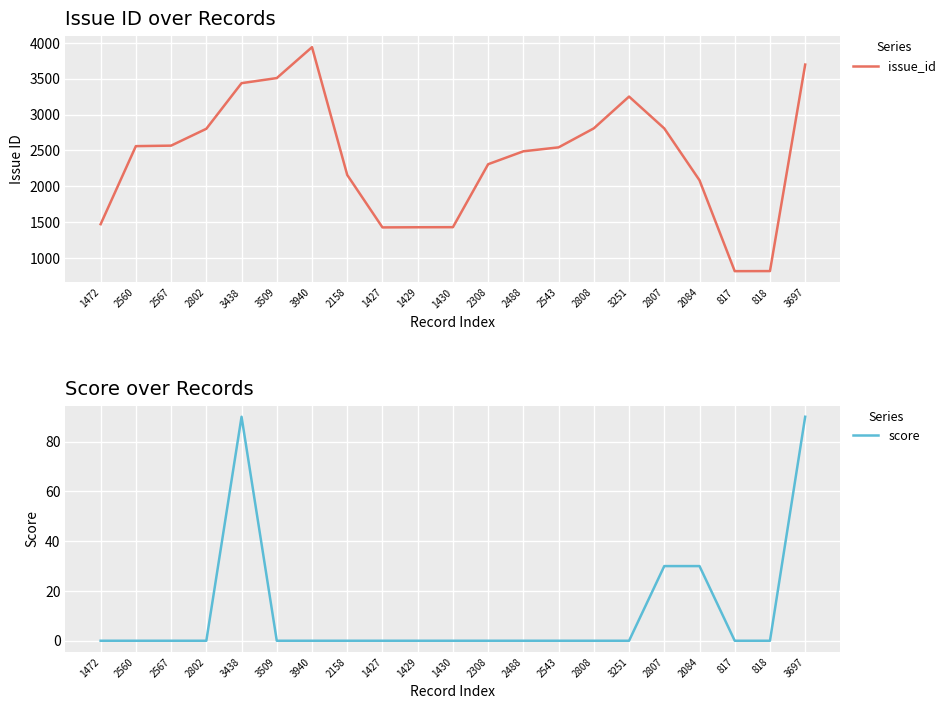

At how many categories does at least one series exceed 3351?

4